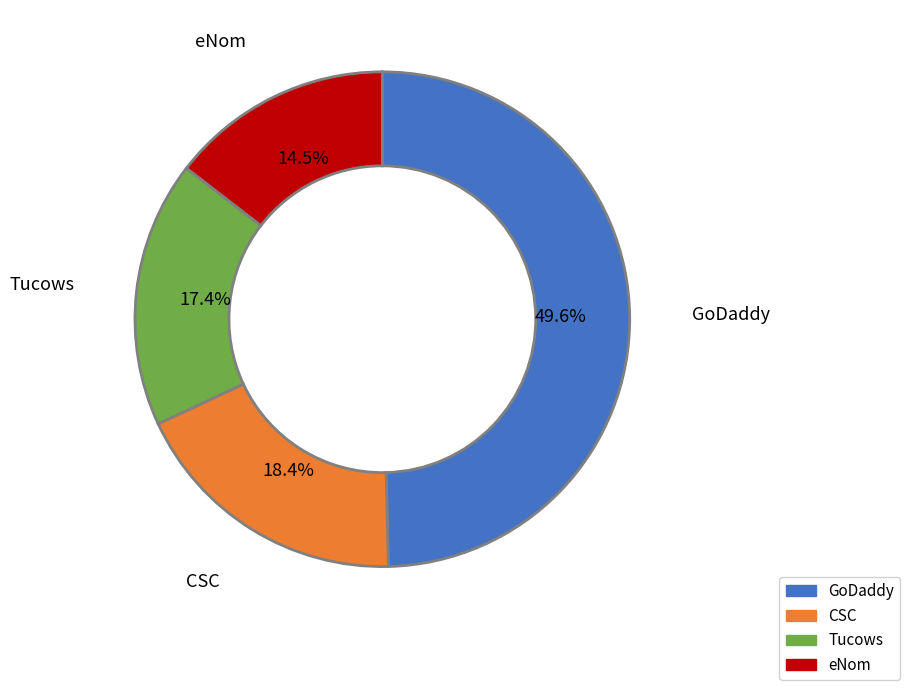

Is there any slice that represents more than half of the pie?

No